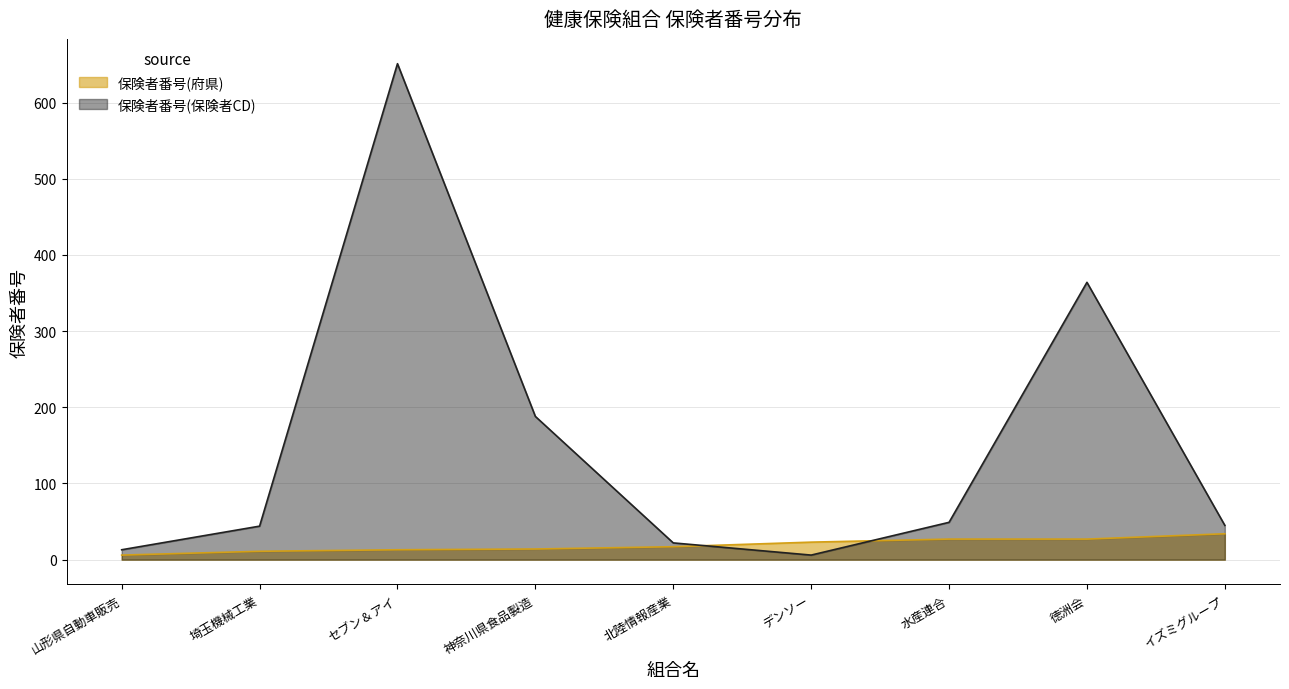

What position from the right is イズミグループ?

1